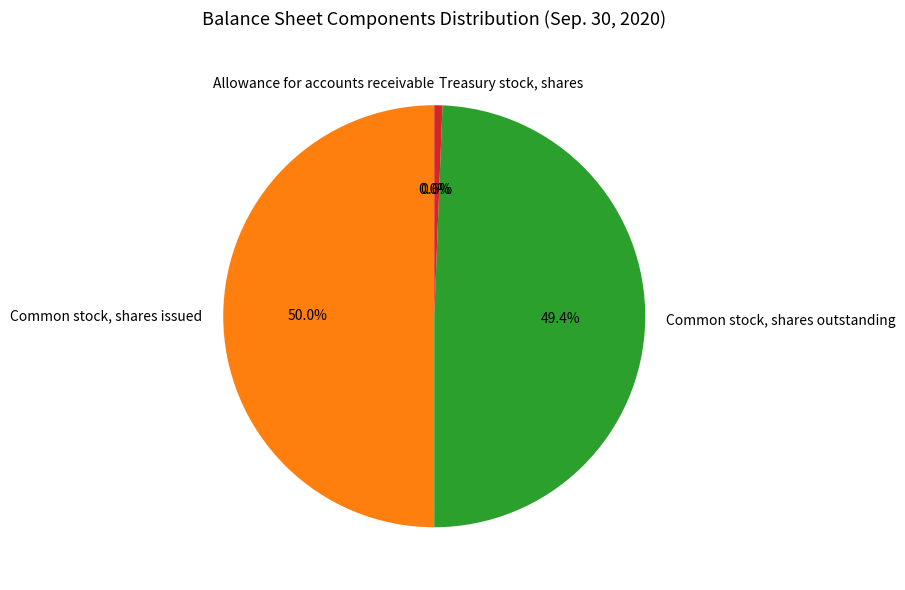

What is the largest slice in the pie chart?

Common stock, shares issued